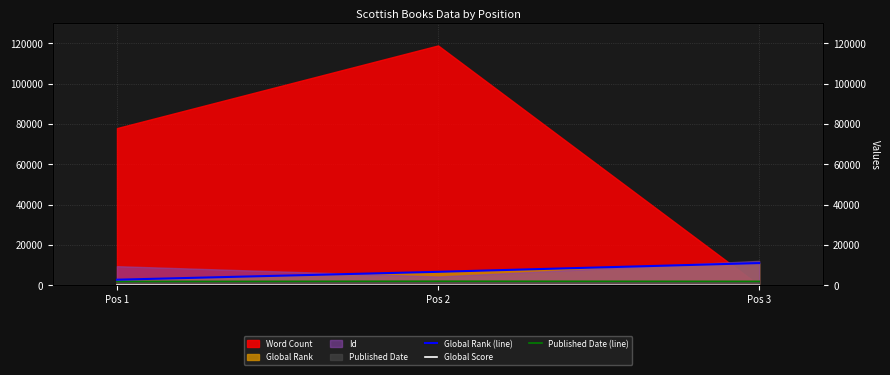

The Global Rank (line) series shows 11029 at Pos 3. True or false?

True